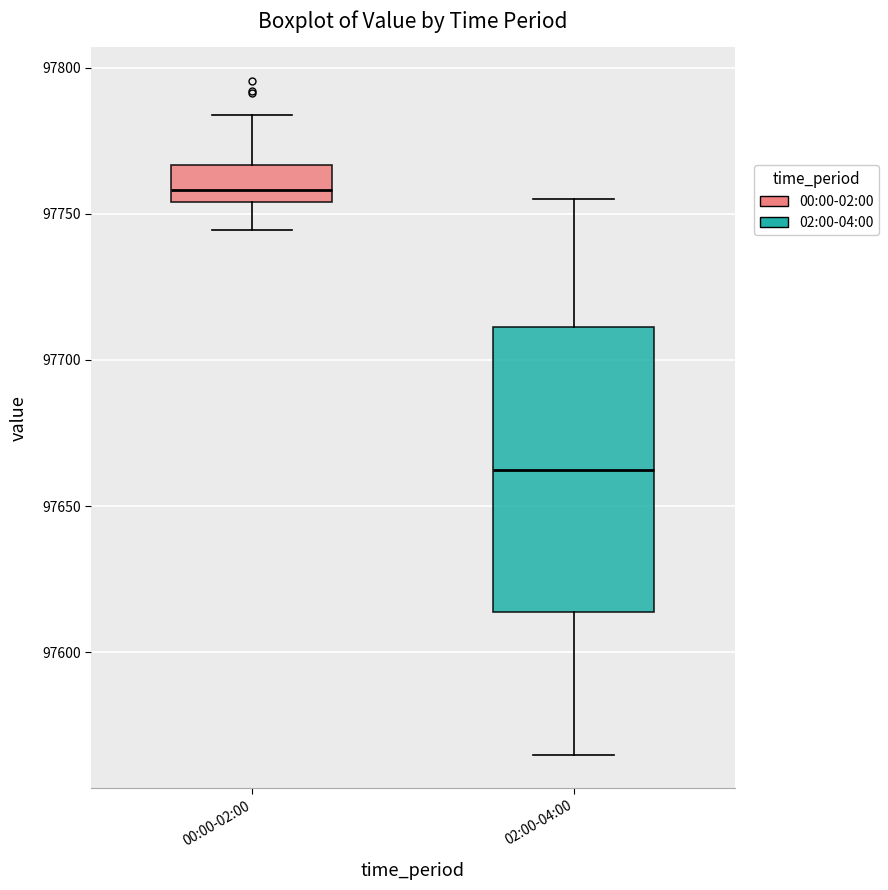

Reading left to right, read every box against the y-axis: the position of its median line, the range the box covers, and the ends of its whiskers. The values are not printed on the chart, so give them approximately, as read against the axis.

00:00-02:00: median 97760, box 97755 to 97765, whiskers 97745 to 97785
02:00-04:00: median 97665, box 97615 to 97710, whiskers 97565 to 97755